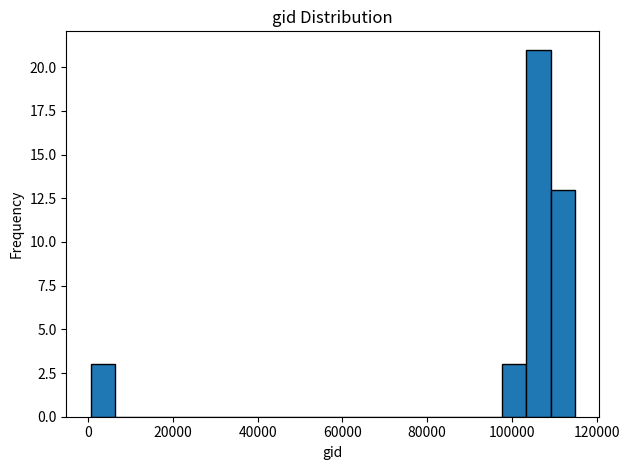

Read against the x-axis, roughly where is the centre of the tallest bar?

106000